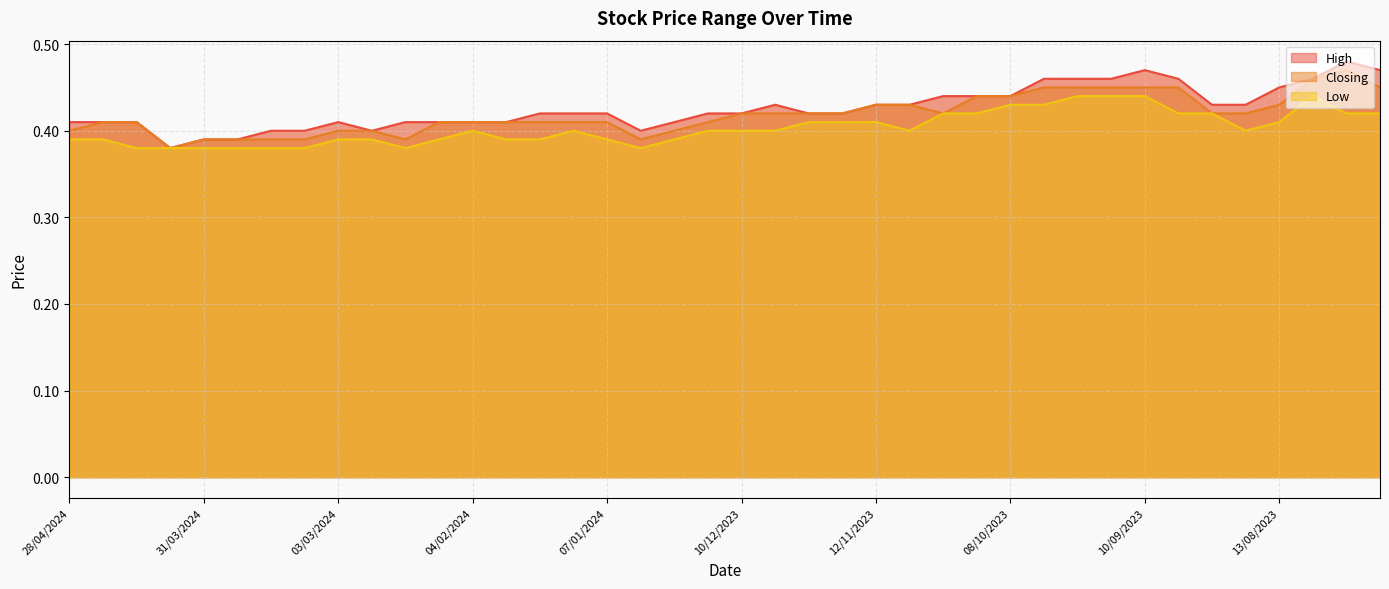

How many data points does each series have?

40